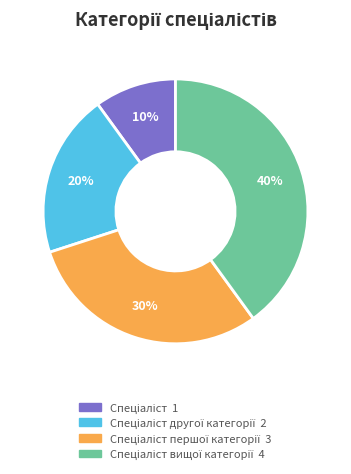

To the nearest percent, what is the average slice percentage?

25%